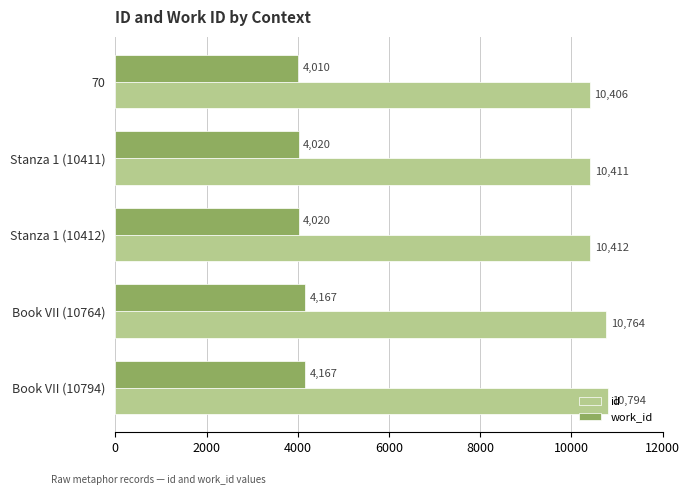

Which series has the largest range (max minus min)?

id